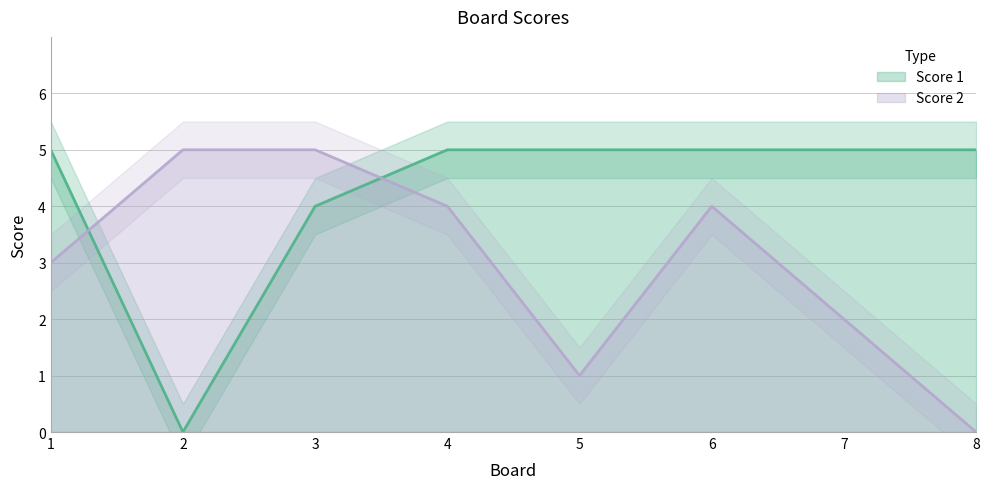

Which series has the largest range (max minus min)?

Score 1